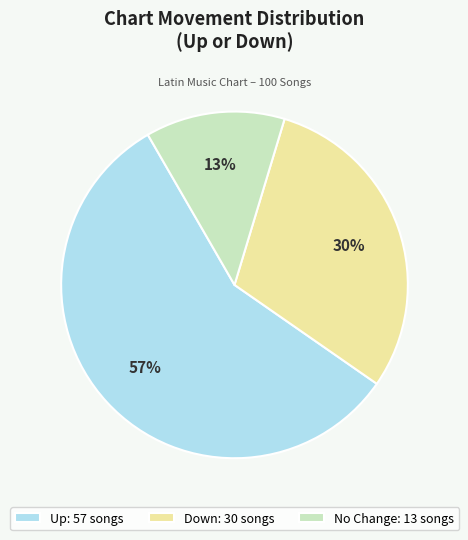

Which category has the smallest portion of the pie?

No Change: 13 songs